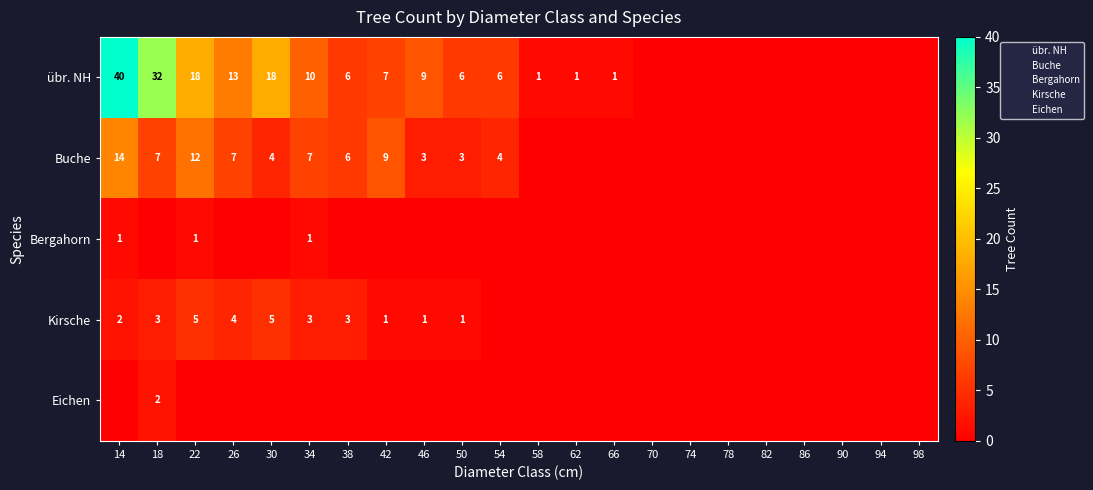

What is the difference between the second highest and second lowest values in the Bergahorn series?

1